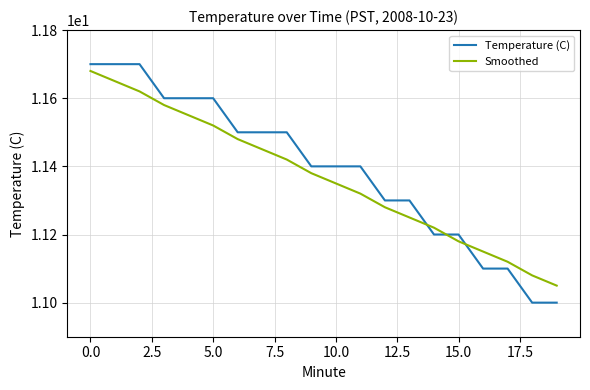

True or false: Temperature (C) and Smoothed intersect in this chart.

True